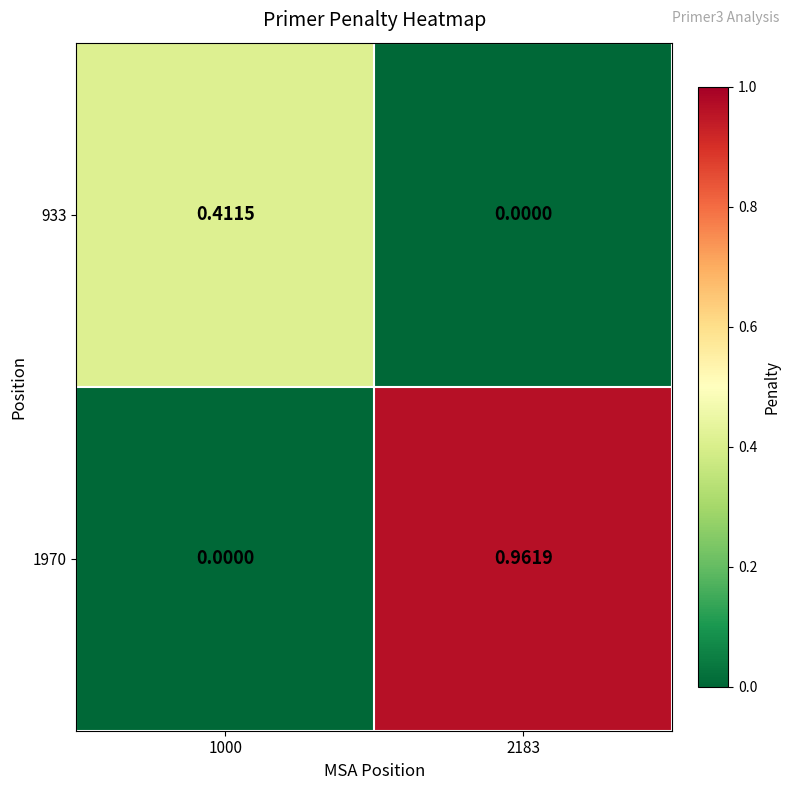

Is the value of 1970 at 2183 greater than the value of 933 at 2183?

Yes